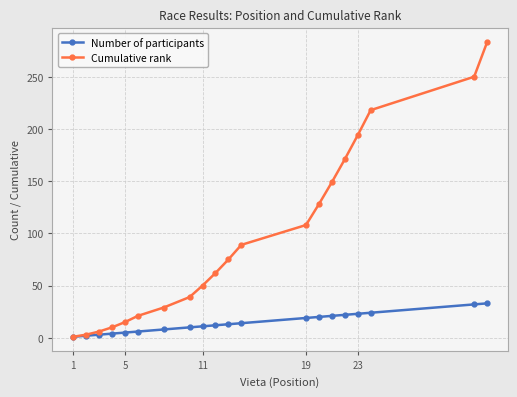

True or false: Cumulative rank has more than 1 points higher than both neighbors.

False